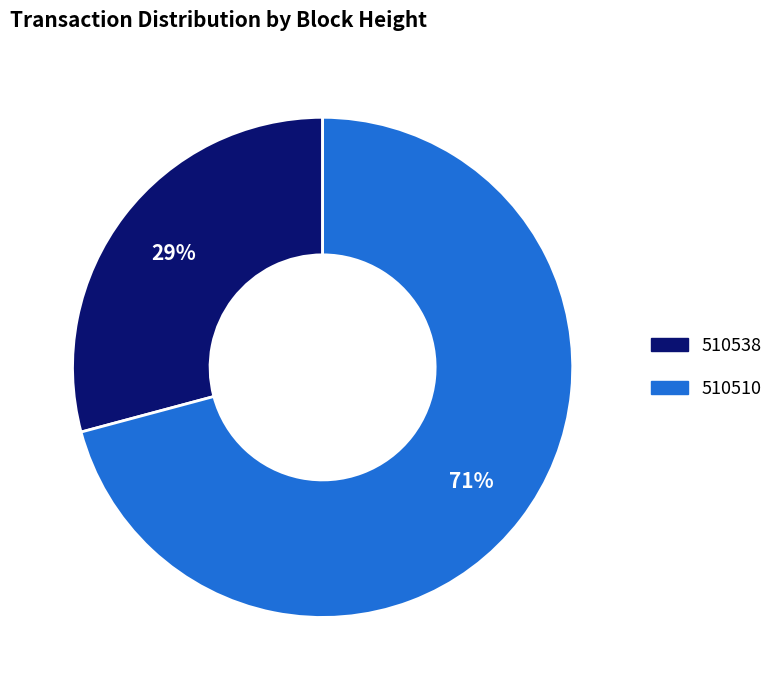

Which slice is the smallest?

510538